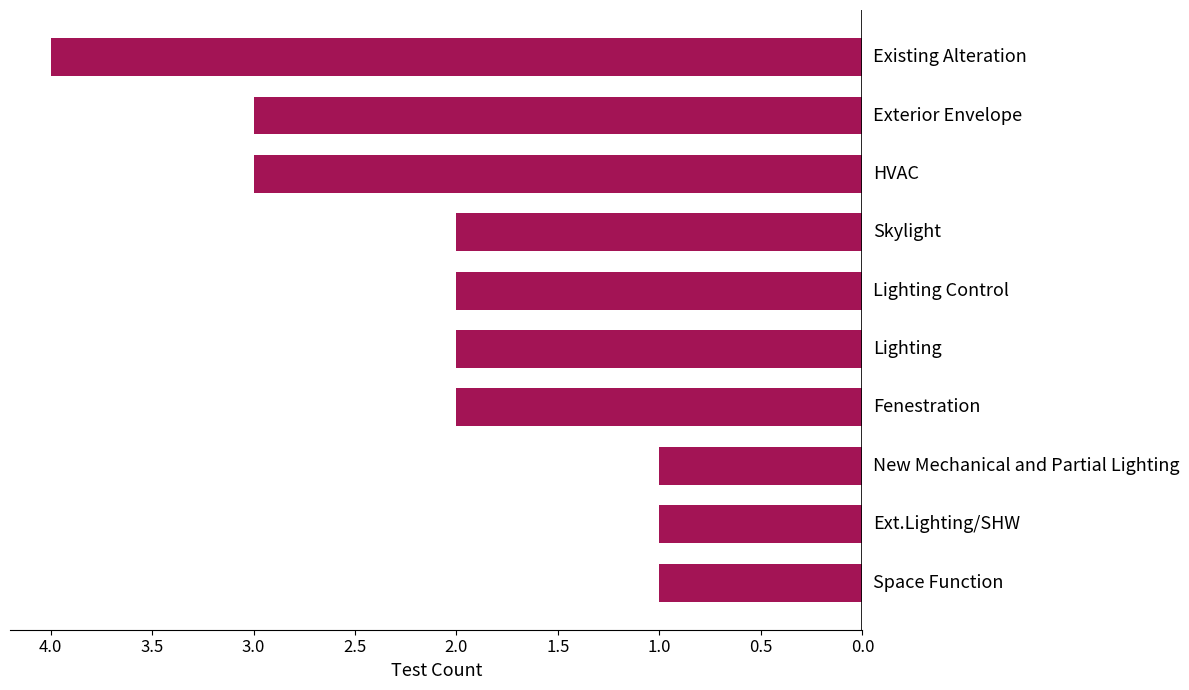

How many data points does each series have?

10